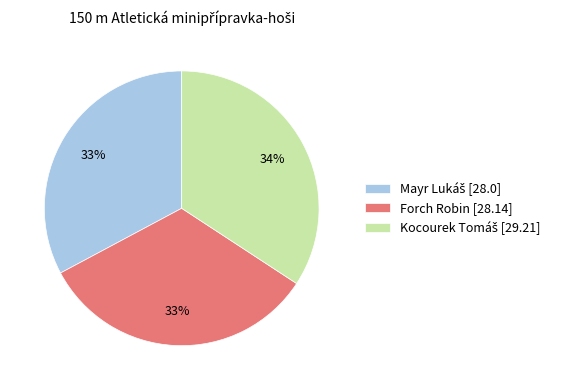

The Forch Robin [28.14] slice represents 25% of the pie. True or false?

False